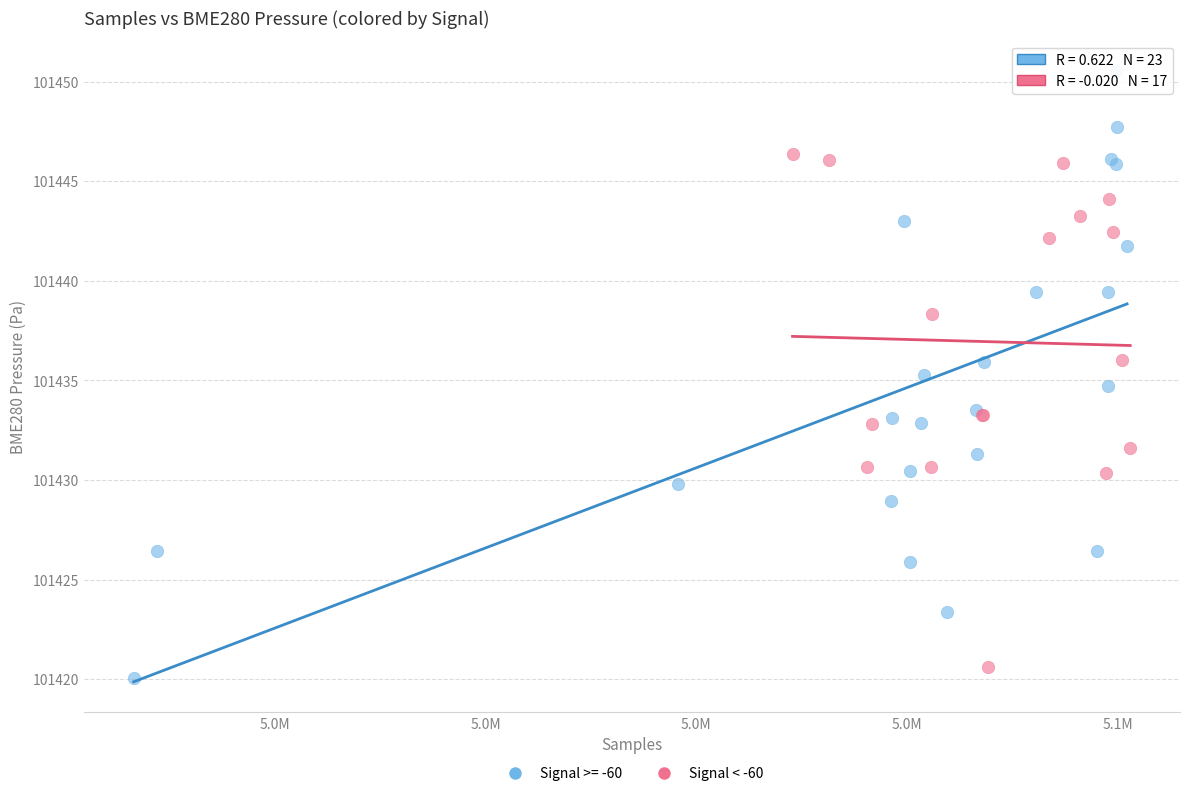

Which series has the largest Y range (max minus min)?

Signal >= -60